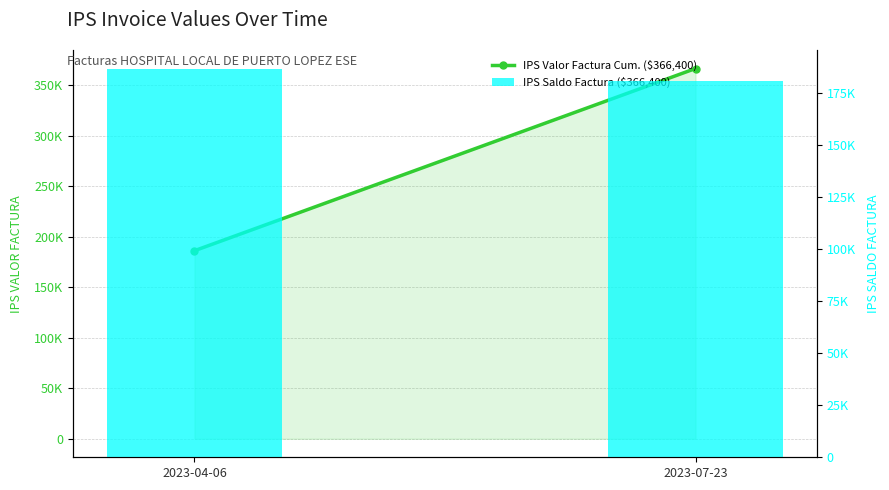

Reading left to right, extract all data points from this chart.

IPS Valor Factura (Cumulative): 186100	366400
IPS Saldo Factura: 186100	180300